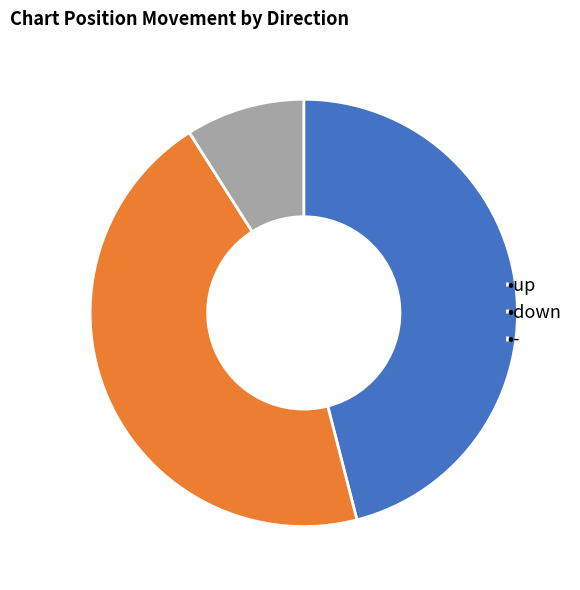

Is •- the majority of the pie?

No